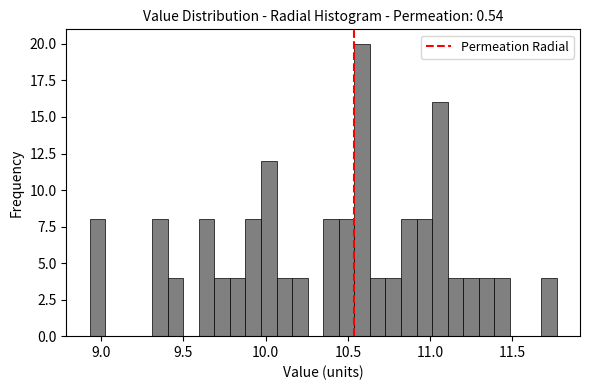

Around what value on the x-axis is the tallest bar? Give the approximate position of its centre, as read against the axis.

10.60